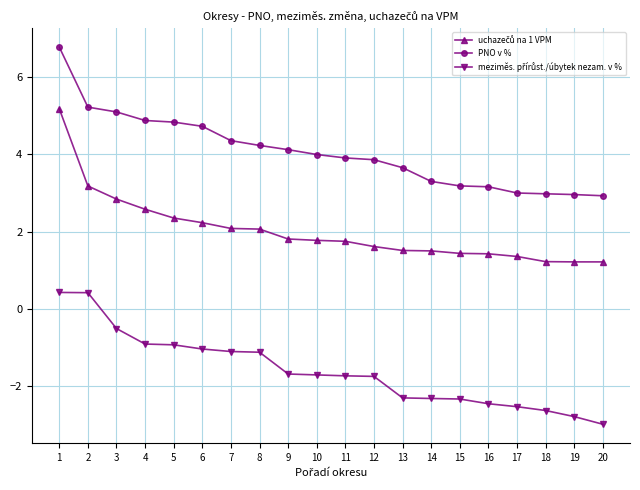

At how many categories does at least one series exceed 6?

1